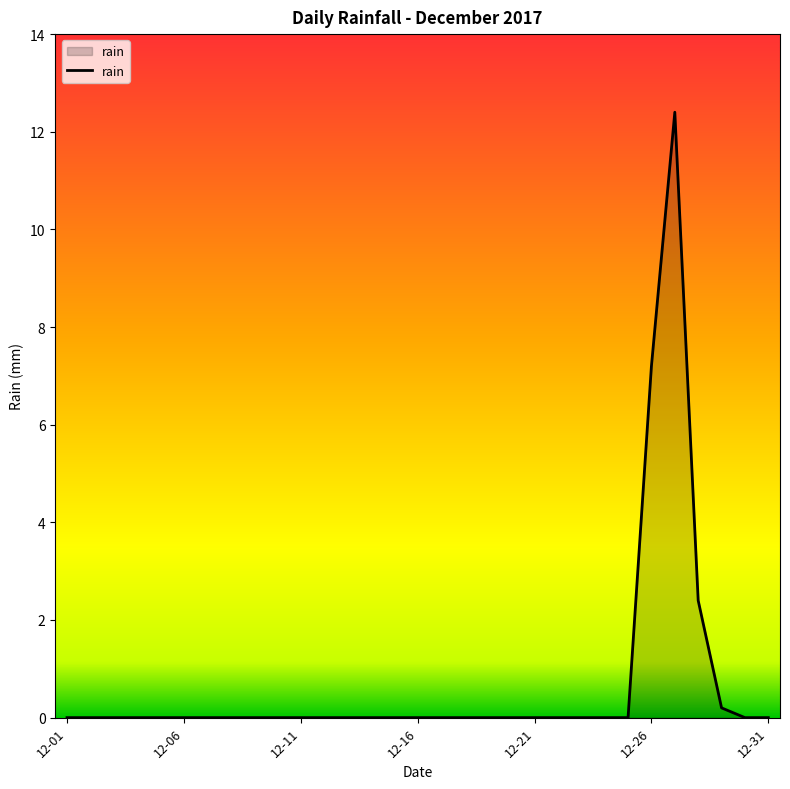

What is the difference between the second highest and second lowest values?

7.2